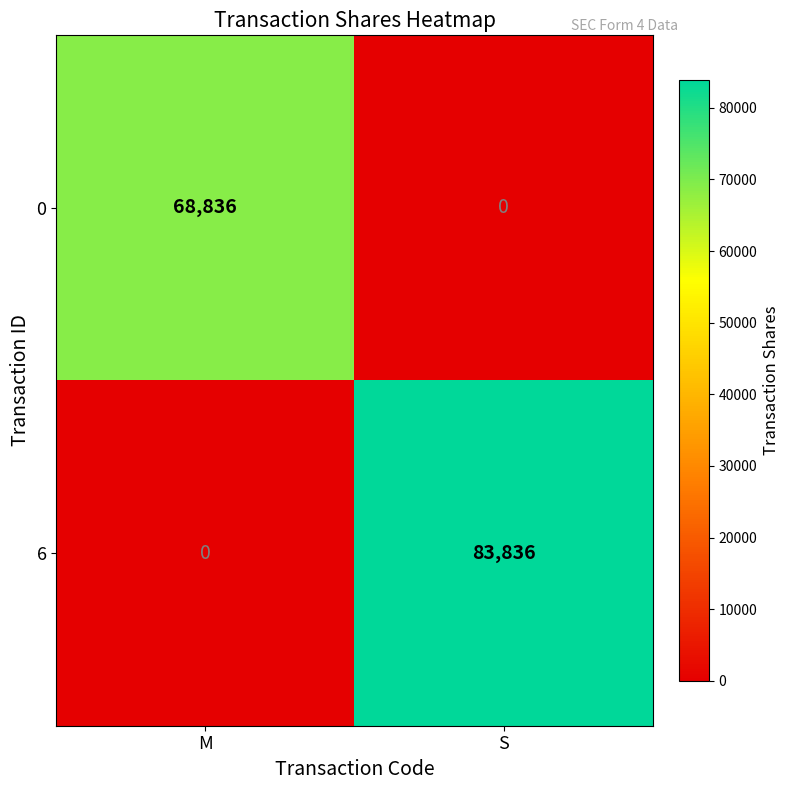

Which category has the highest value in the 0 series?

M